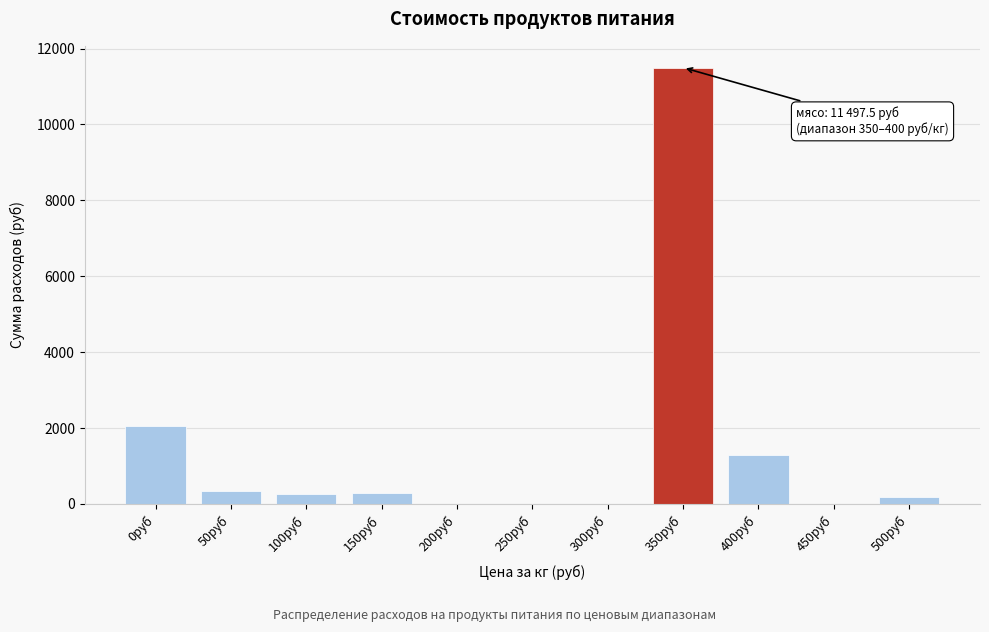

What is the sum of the values at 100руб and 50руб?

593.1